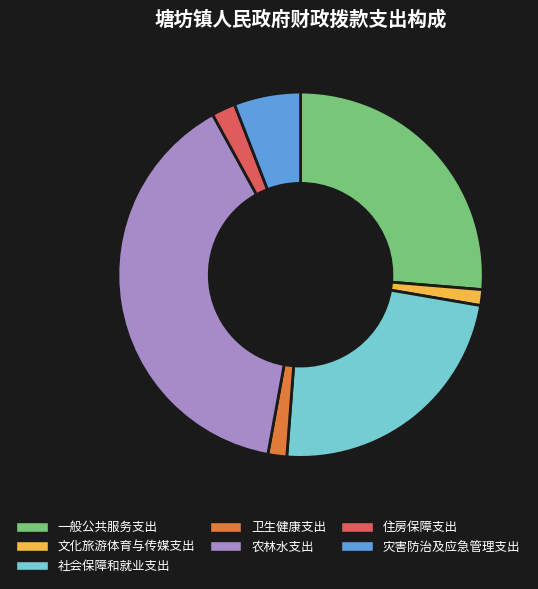

Which category has the biggest portion of the pie?

农林水支出